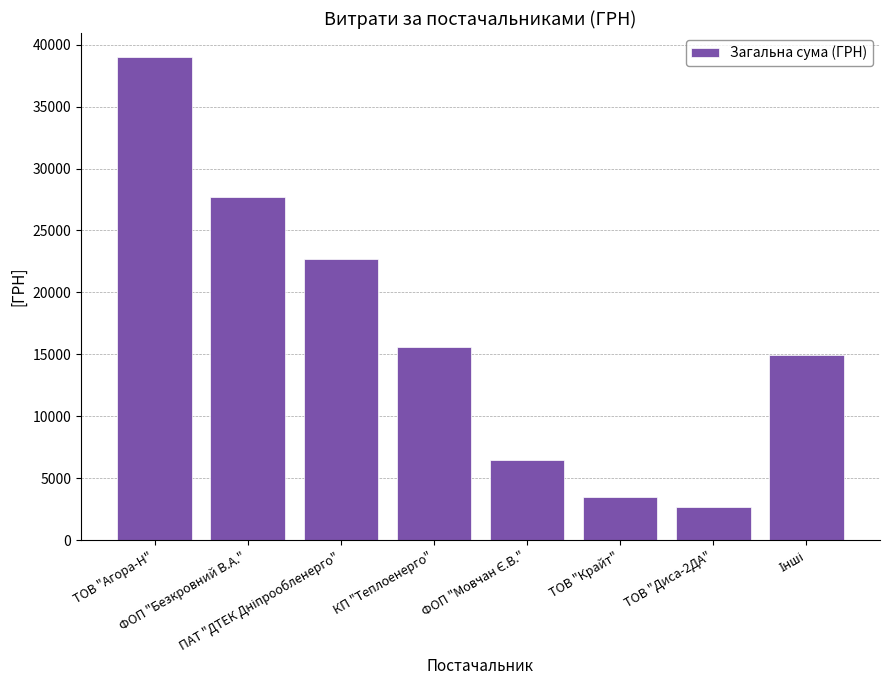

How many bars are there in total?

8